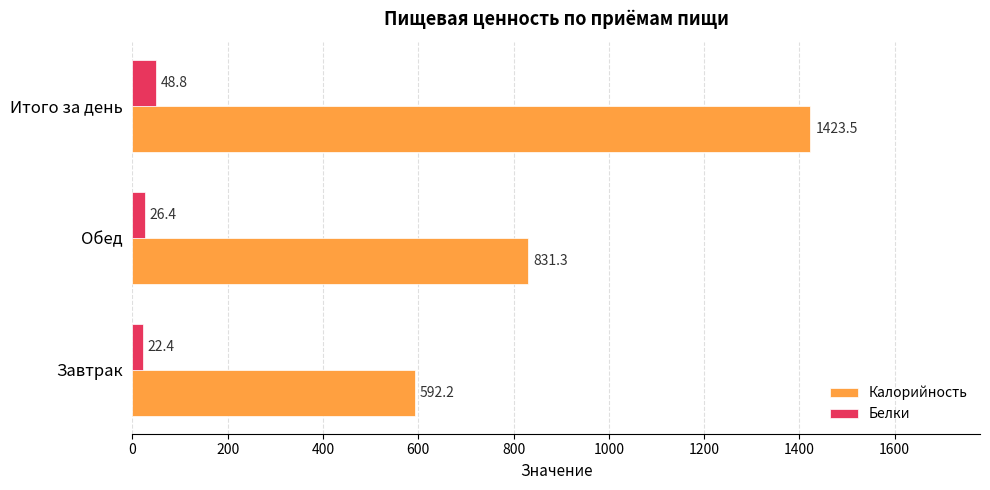

At which label is Белки closest to 35?

Обед